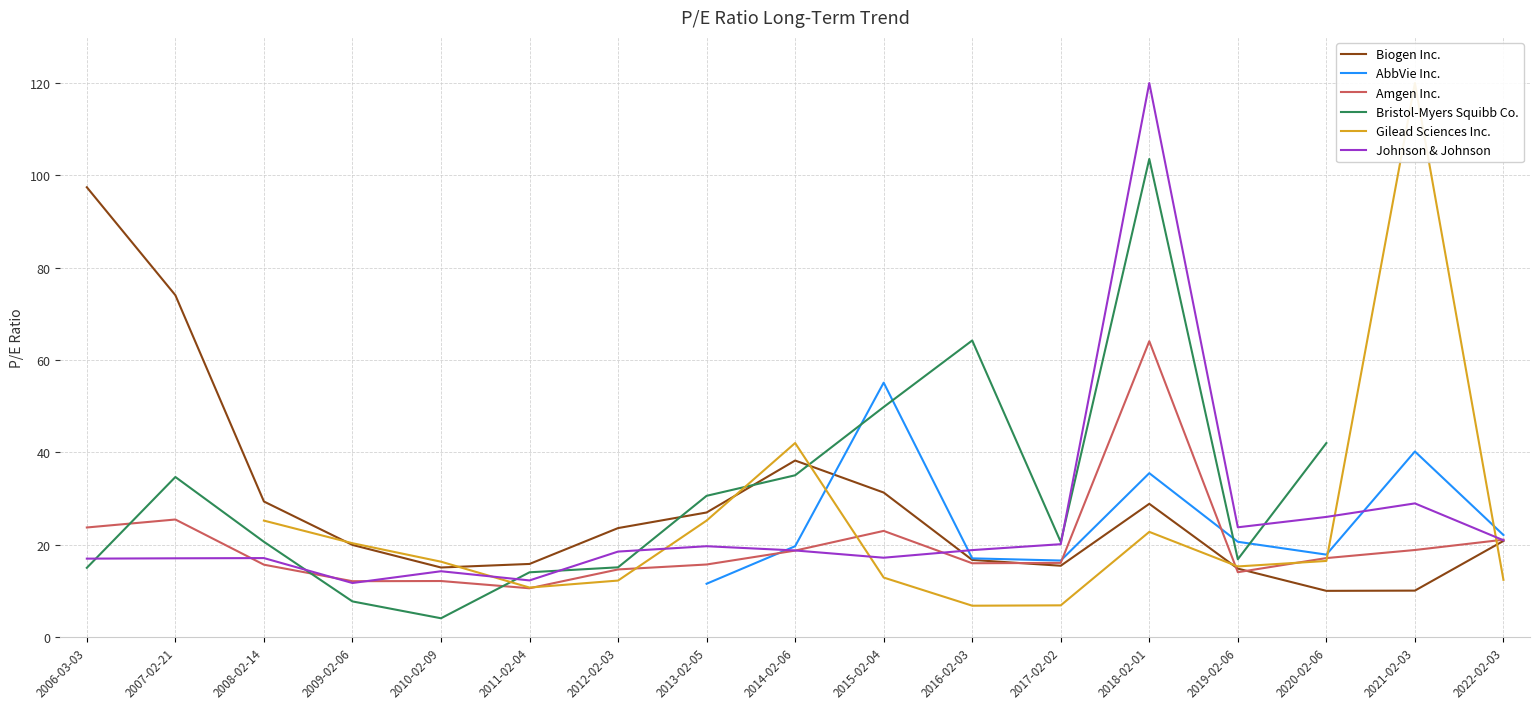

Where is Biogen Inc. nearest to the value 53?

2014-02-06